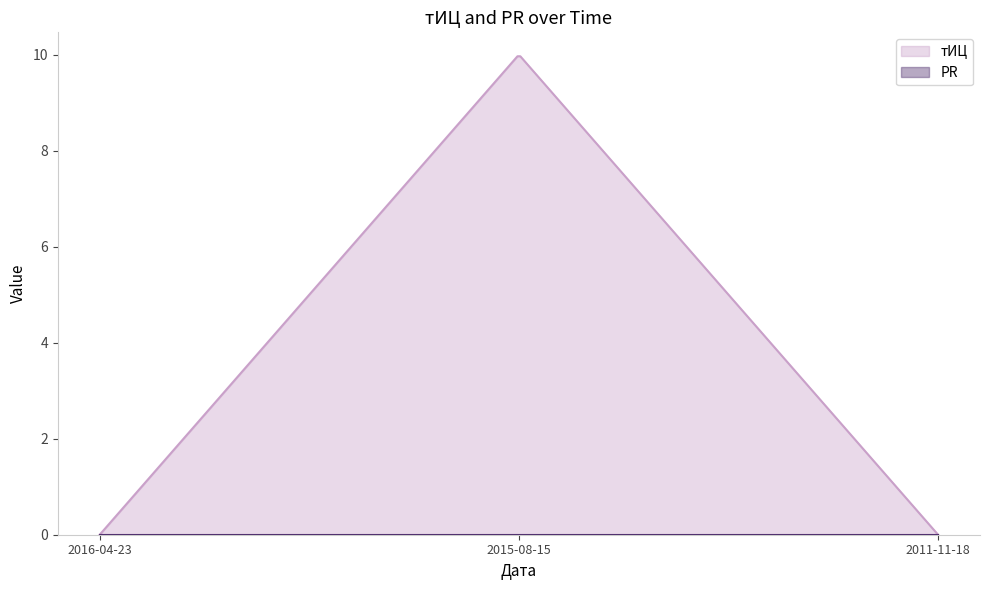

At which label does PR reach its minimum?

2016-04-23